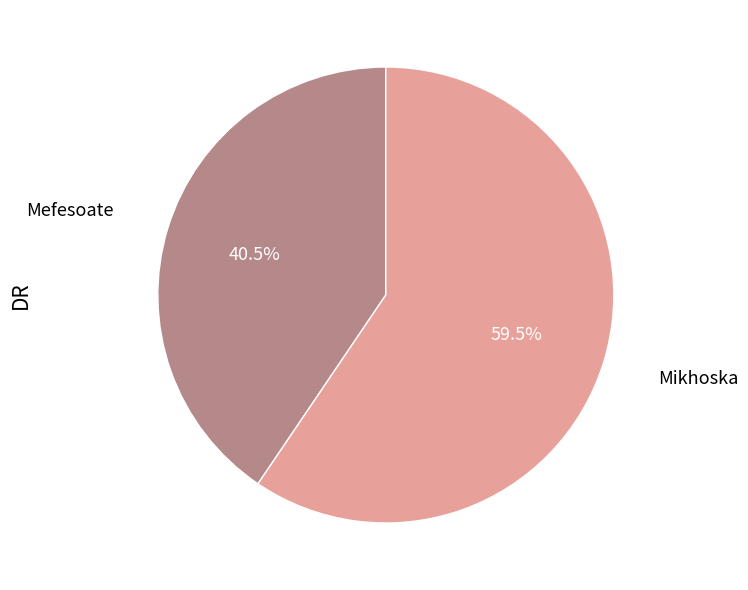

What percentage is NOT represented by Mikhoska?

40.5%